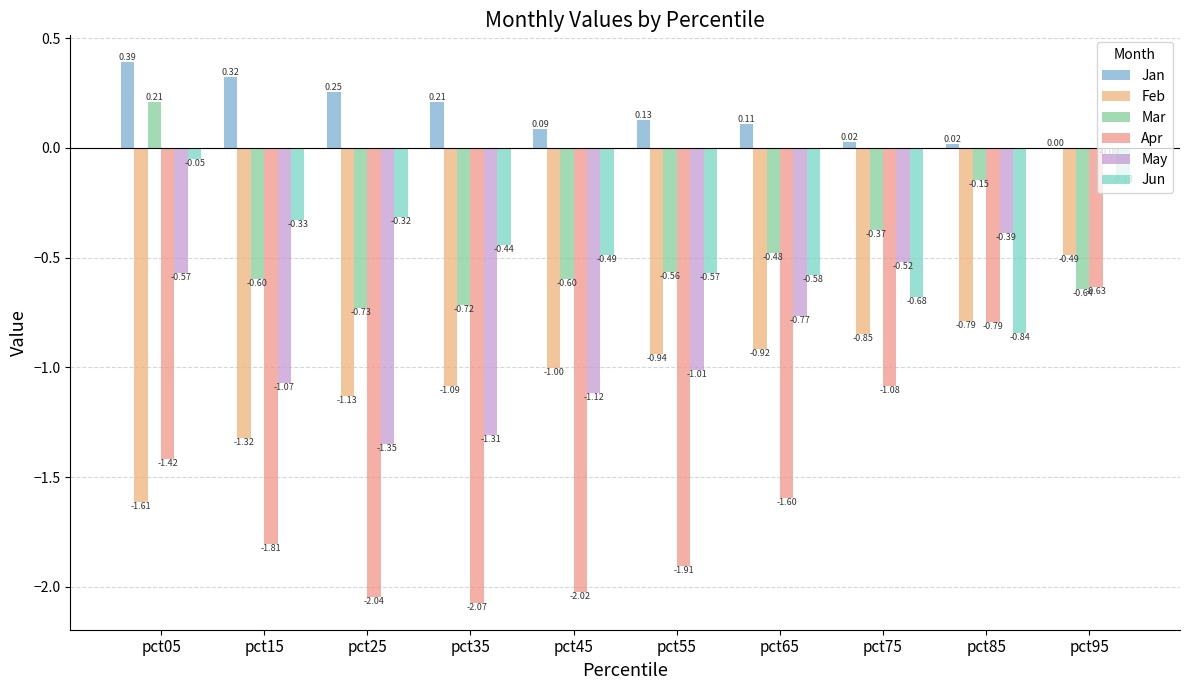

Which series has the largest total across all categories?

Jan